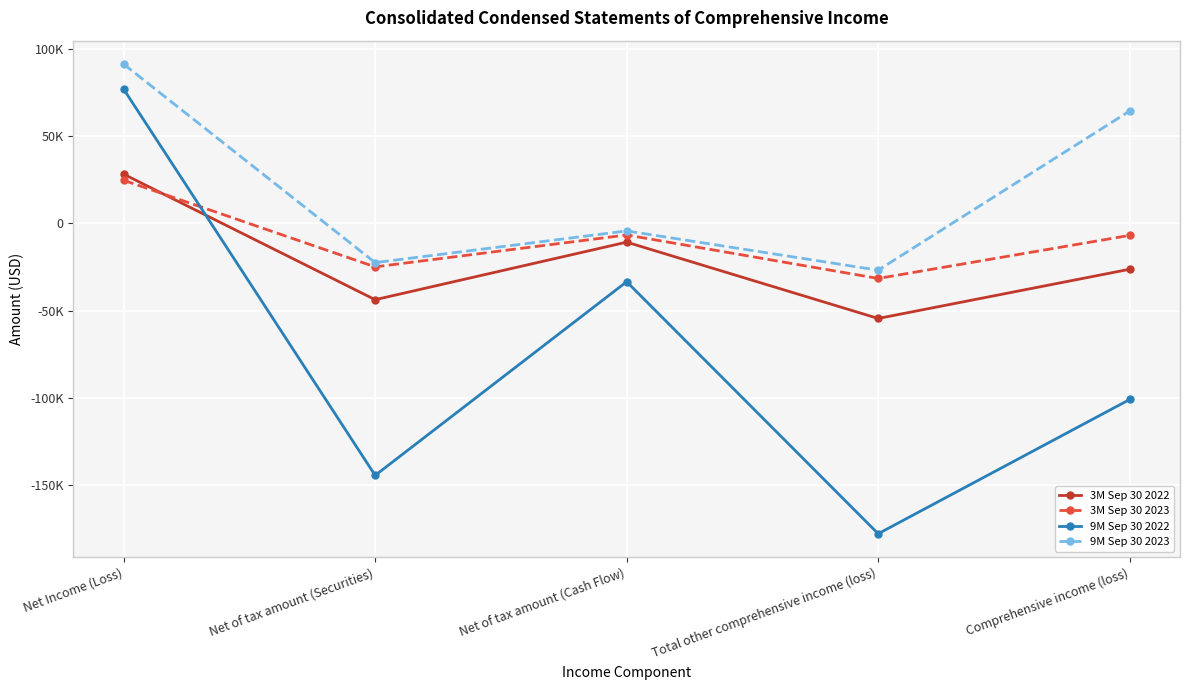

Is the value of 9M Sep 30 2022 at Net of tax amount (Securities) greater than the value of 3M Sep 30 2022 at Net Income (Loss)?

No